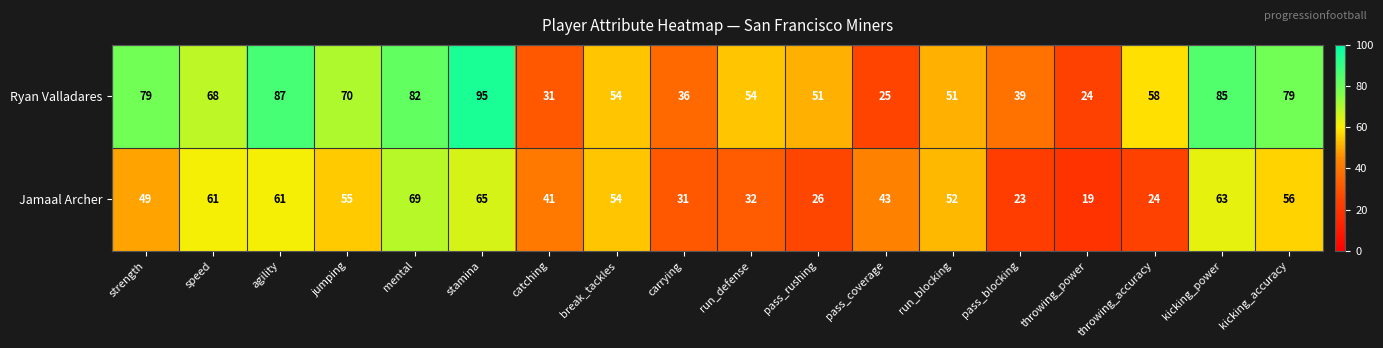

What is the difference between the second highest and minimum values in the Ryan Valladares series?

63